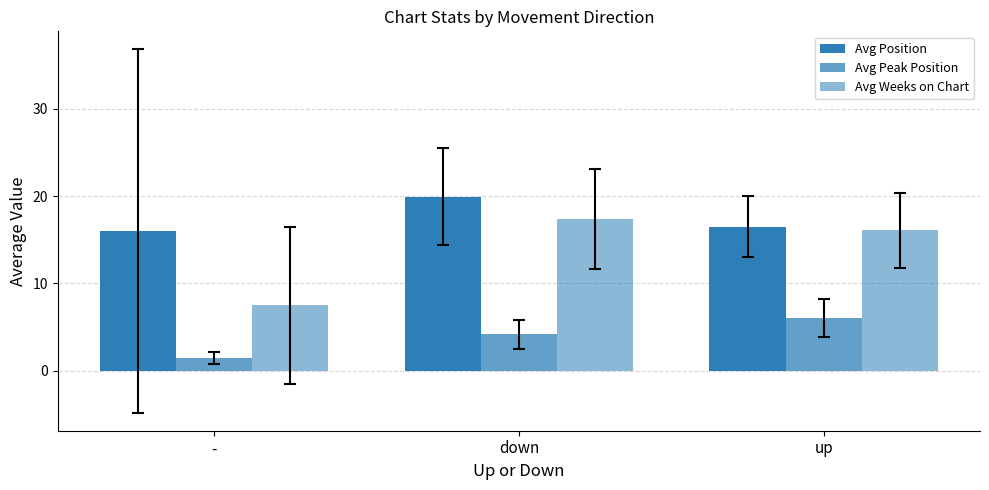

How many bars are there in total?

9